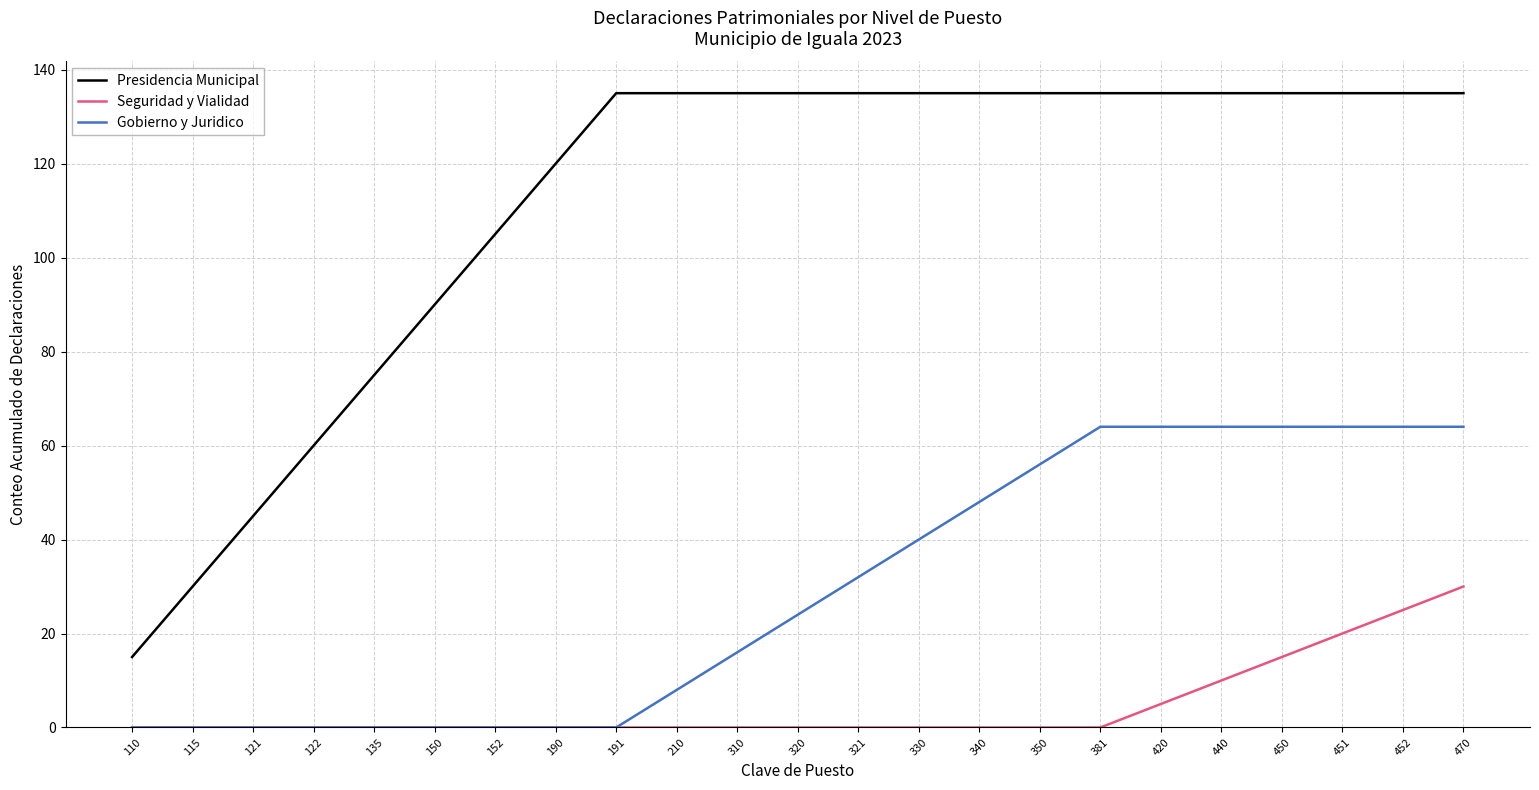

Which series has the widest spread of values?

Presidencia Municipal